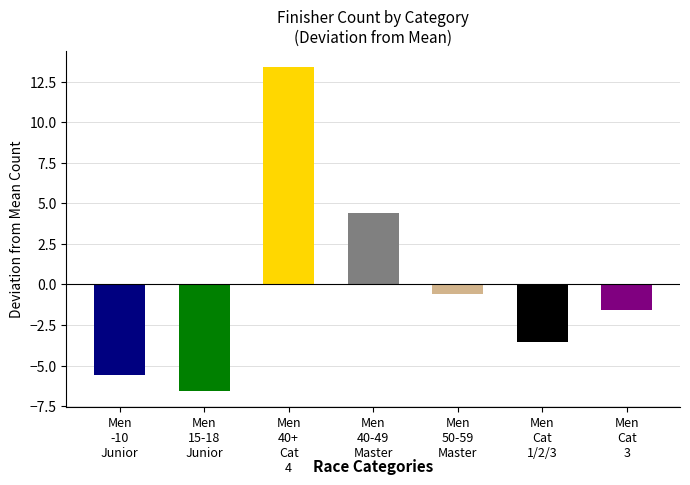

How many categories are shown in the chart?

7